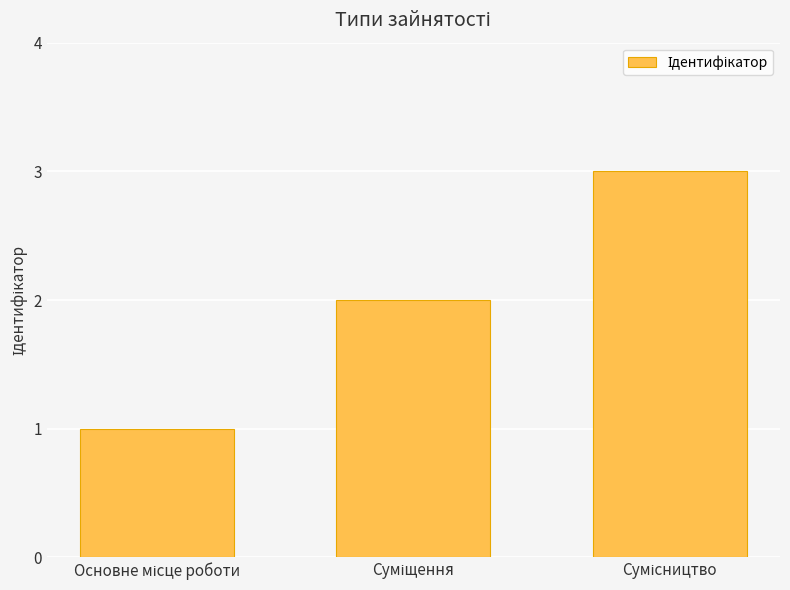

What is the greatest value displayed?

3